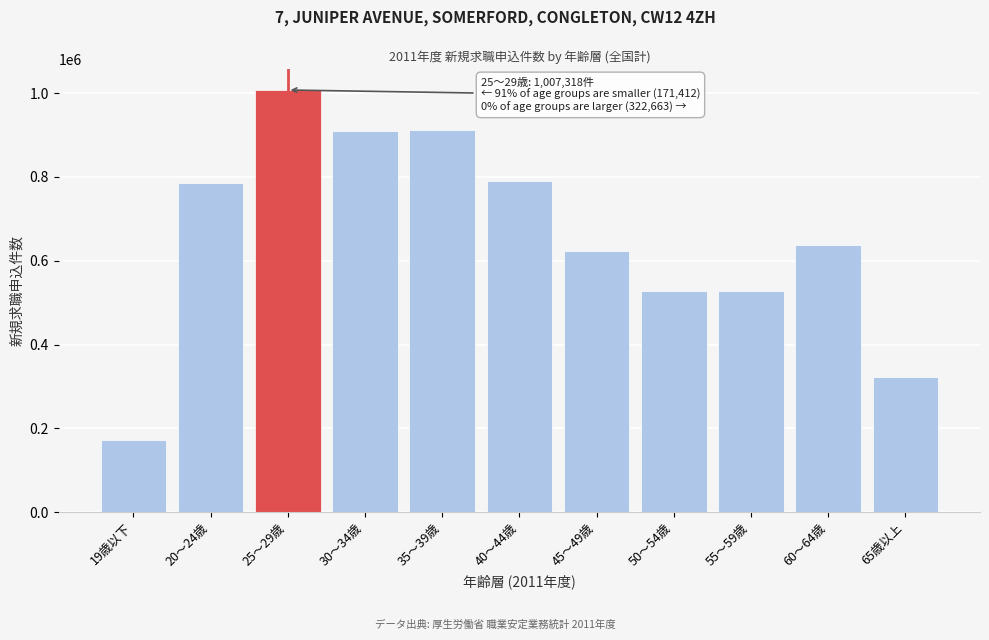

Approximately how many times larger is the value at 45～49歳 compared to 30～34歳?

0.7